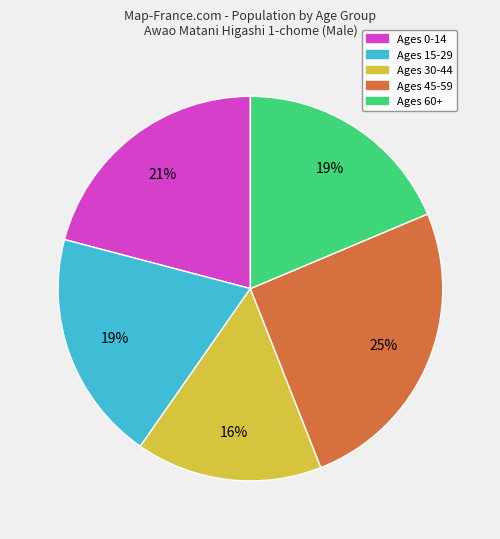

To the nearest percent, what is the average slice percentage?

20%